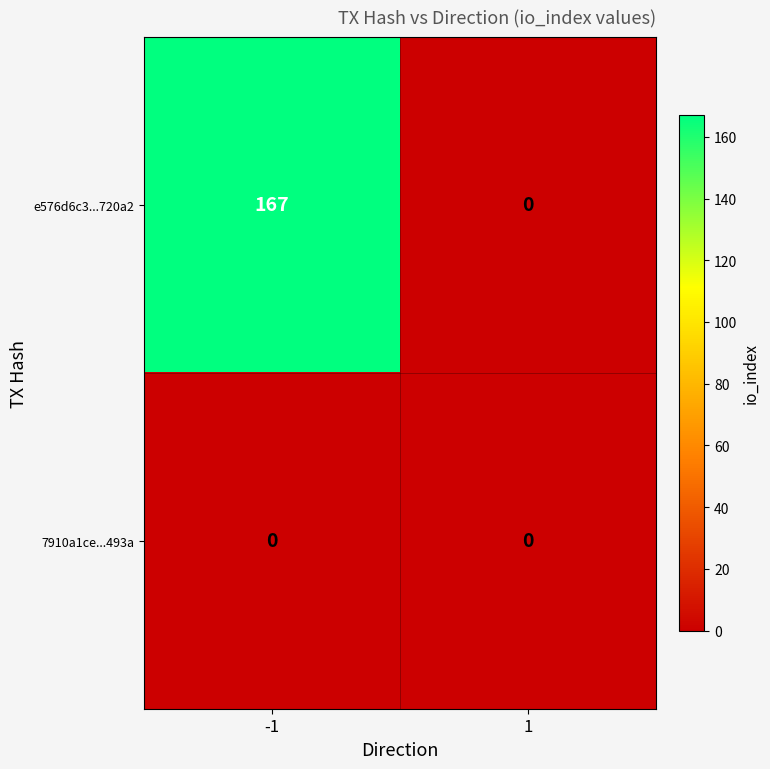

Count the number of categories in the chart.

2